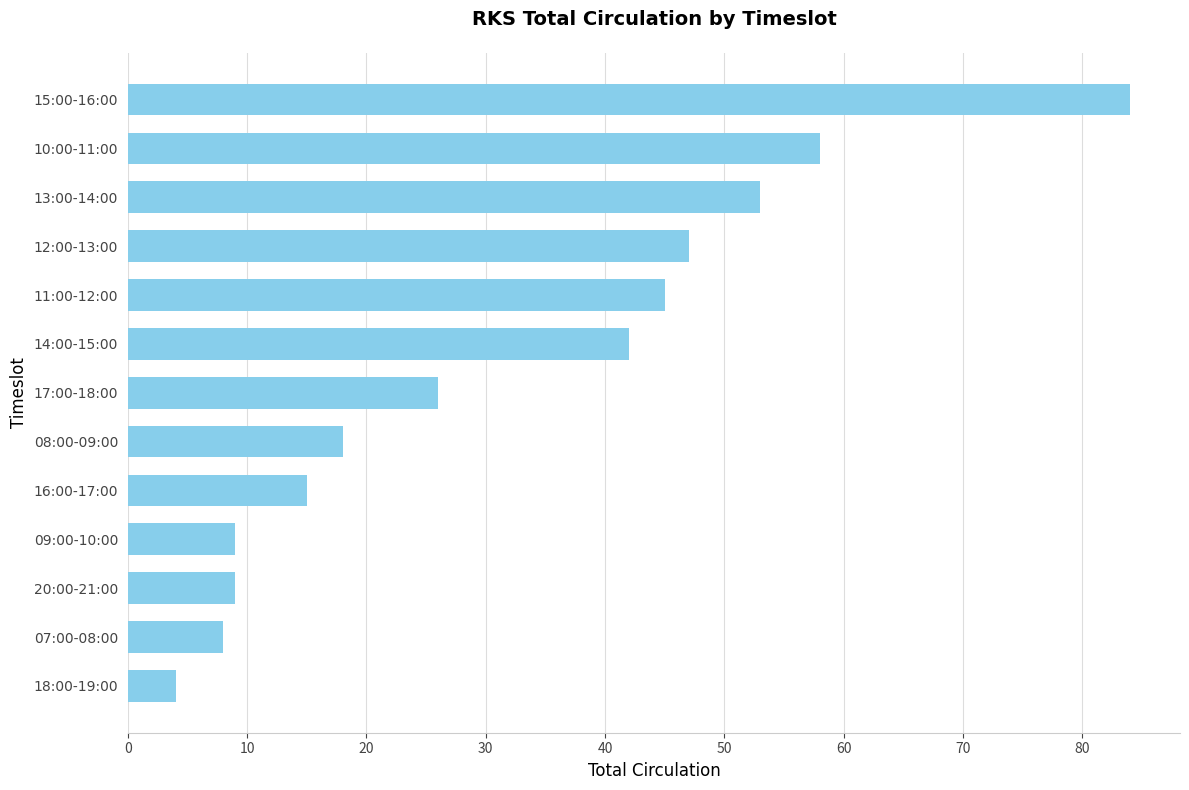

What is the minimum value shown in the chart?

4